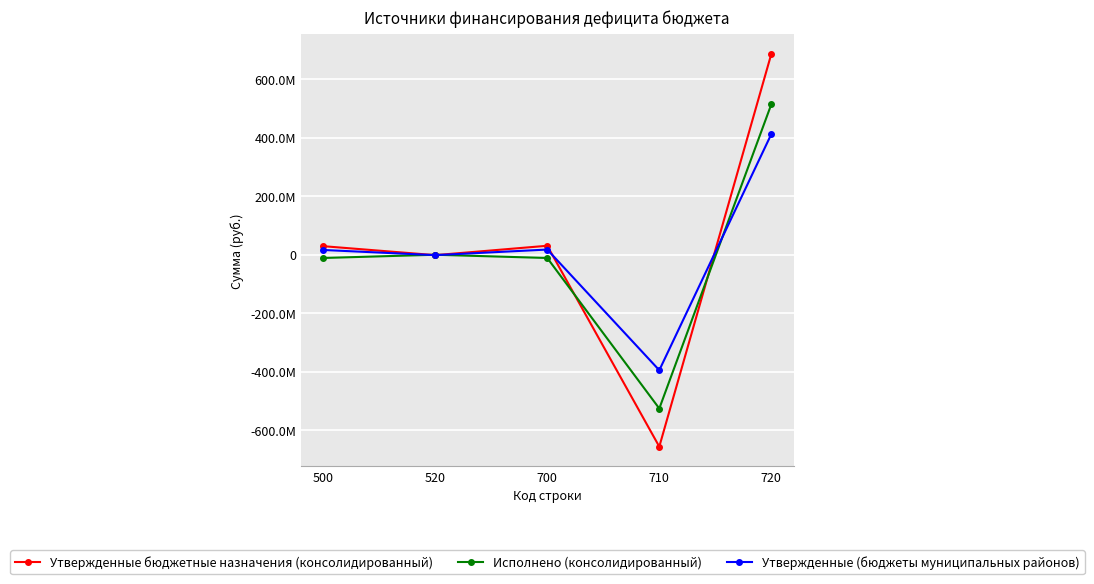

At which category does the chart reach its minimum across all series?

710